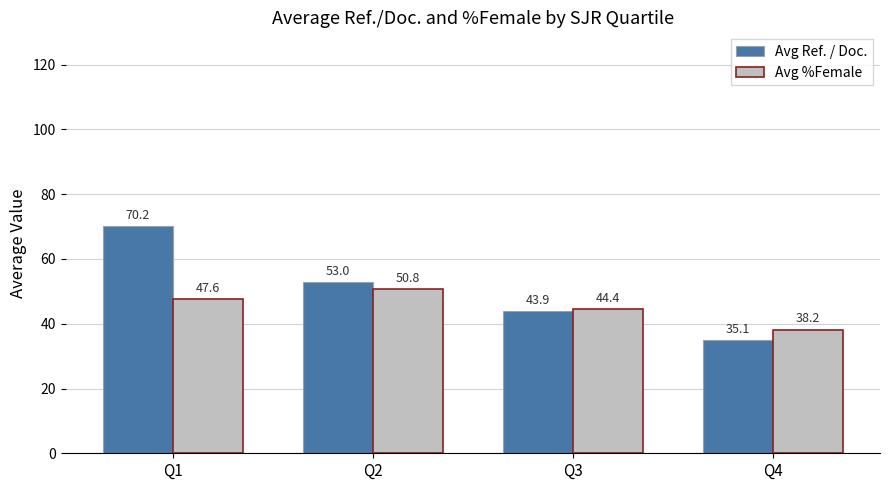

At which label is Avg Ref. / Doc. closest to 52?

Q2